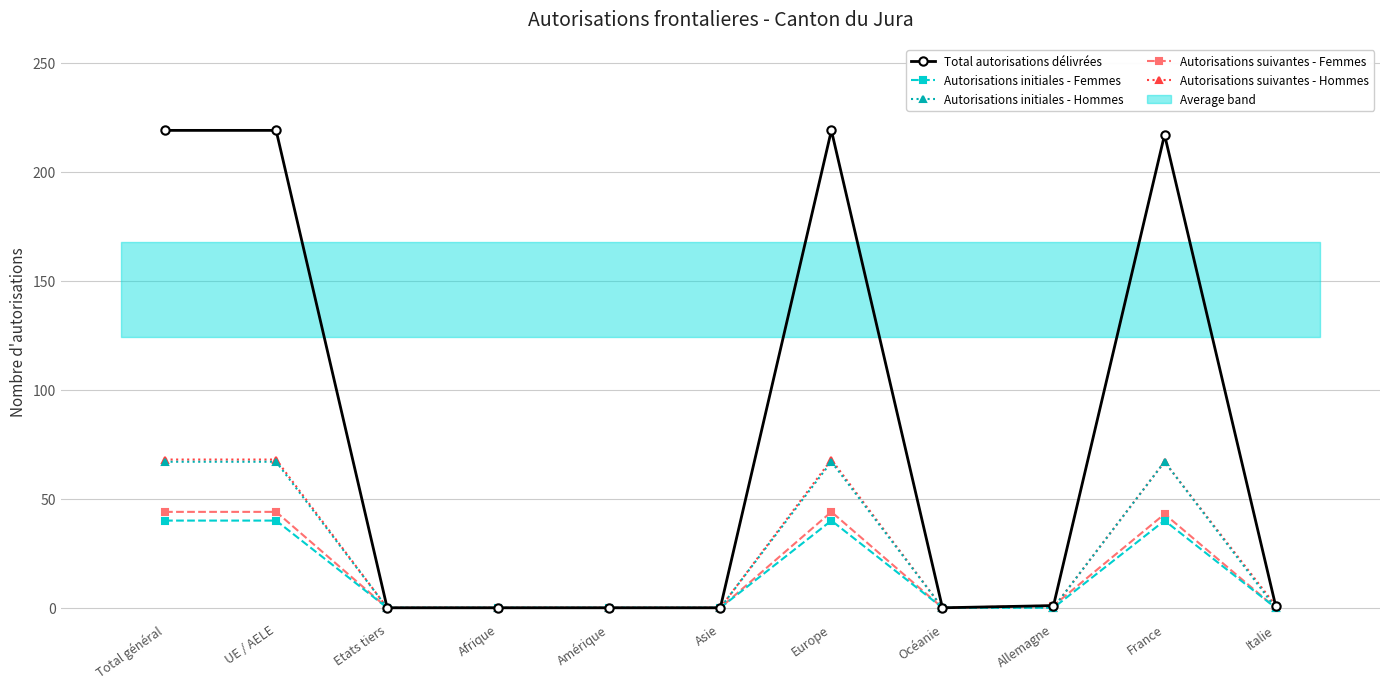

Reading left to right, transcribe all the data shown in this chart.

Total autorisations délivrées: Total général=219	UE / AELE=219	Etats tiers=0	Afrique=0	Amérique=0	Asie=0	Europe=219	Océanie=0	Allemagne=1	France=217	Italie=1
Autorisations initiales - Femmes: Total général=40	UE / AELE=40	Etats tiers=0	Afrique=0	Amérique=0	Asie=0	Europe=40	Océanie=0	Allemagne=0	France=40	Italie=0
Autorisations initiales - Hommes: Total général=67	UE / AELE=67	Etats tiers=0	Afrique=0	Amérique=0	Asie=0	Europe=67	Océanie=0	Allemagne=0	France=67	Italie=0
Autorisations suivantes - Femmes: Total général=44	UE / AELE=44	Etats tiers=0	Afrique=0	Amérique=0	Asie=0	Europe=44	Océanie=0	Allemagne=1	France=43	Italie=0
Autorisations suivantes - Hommes: Total général=68	UE / AELE=68	Etats tiers=0	Afrique=0	Amérique=0	Asie=0	Europe=68	Océanie=0	Allemagne=0	France=67	Italie=1